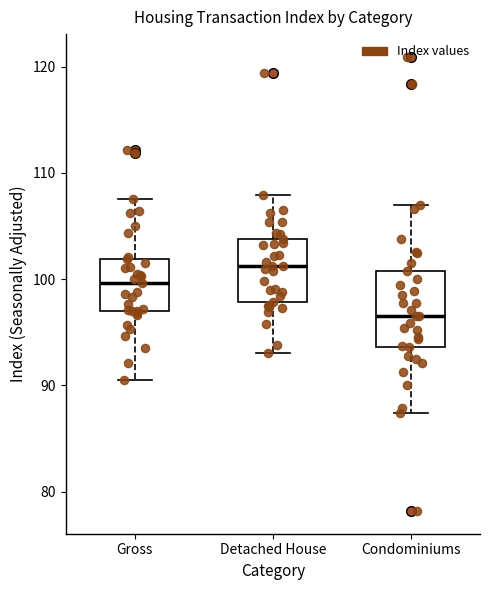

Reading left to right, transcribe this box plot: for each box, give where its median line is, the range the box spans, and where its two whiskers end, as read against the y-axis. The values are not printed on the chart, so give them approximately, as read against the axis.

Gross: median 100, box 97 to 102, whiskers 91 to 108
Detached House: median 101, box 98 to 104, whiskers 93 to 108
Condominiums: median 97, box 94 to 101, whiskers 87 to 107